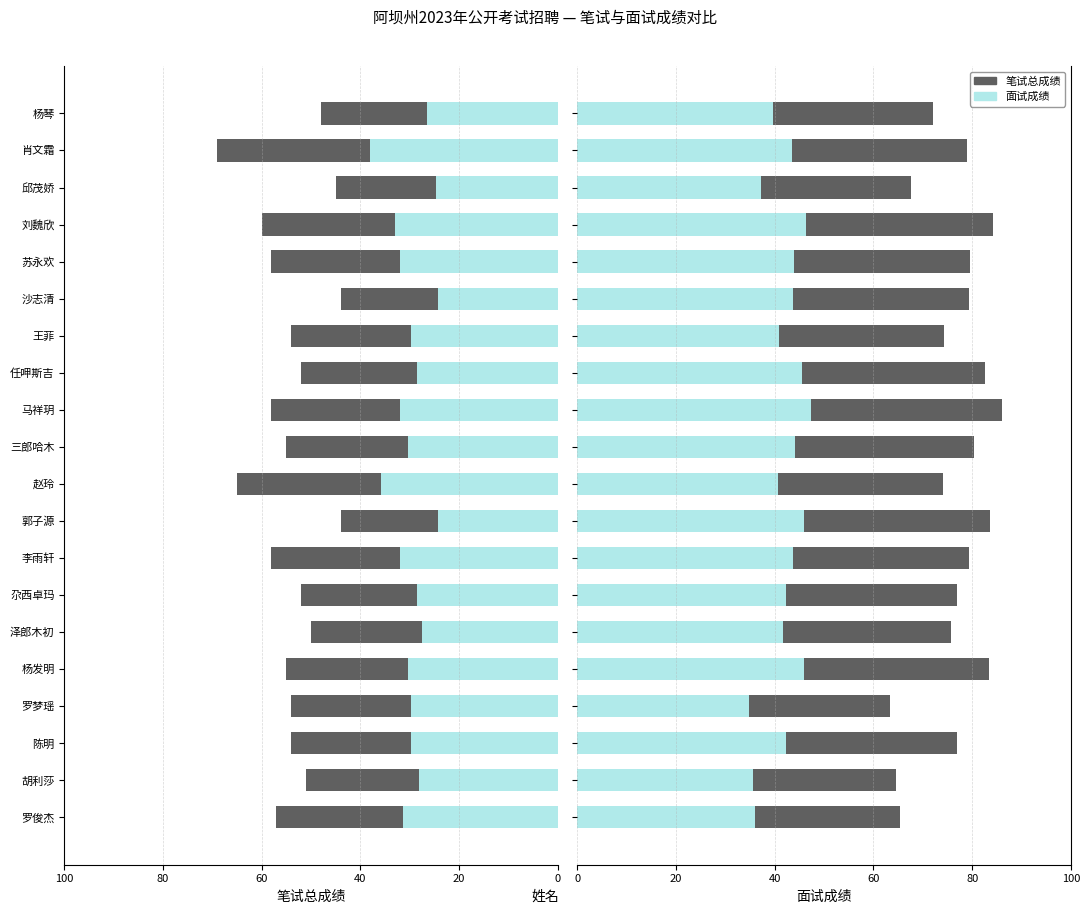

How many data points in 笔试总成绩 are less than 79?

10